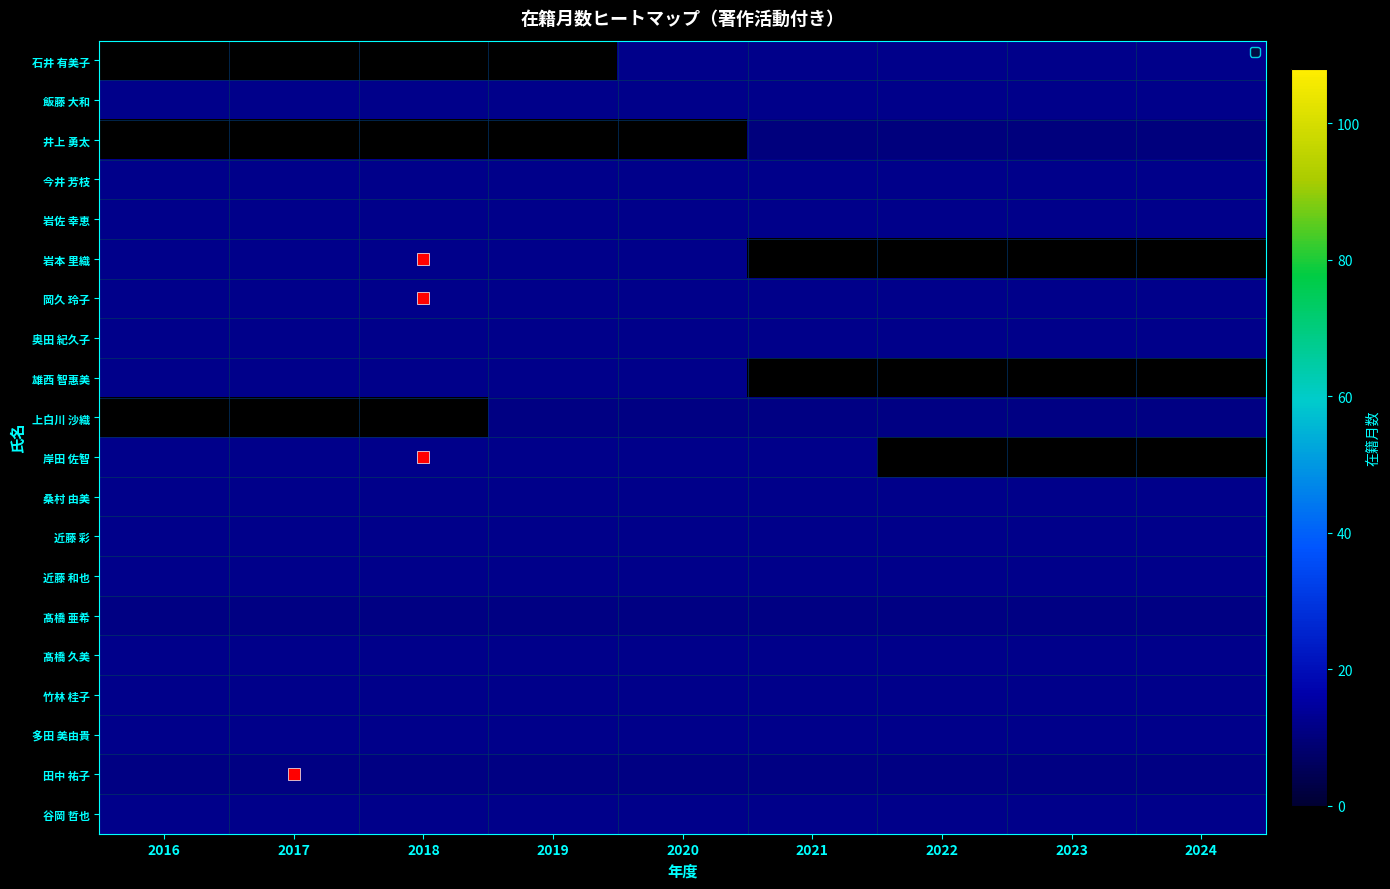

Is it true that 田中 祐子 equals 14.9 at 2018?

False